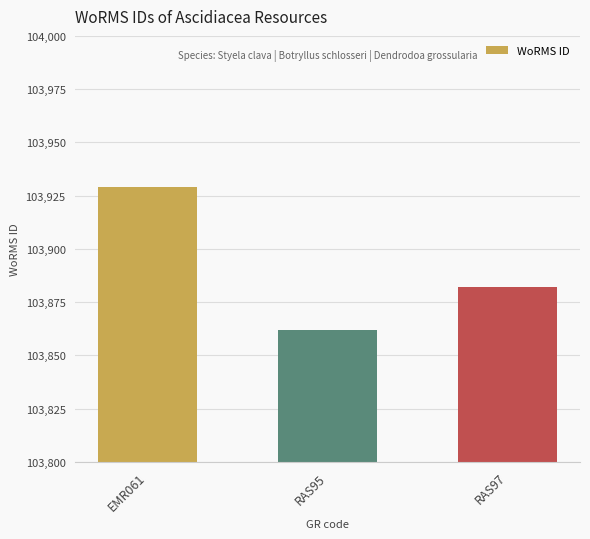

Rank the categories by value from highest to lowest.

EMR061, RAS97, RAS95